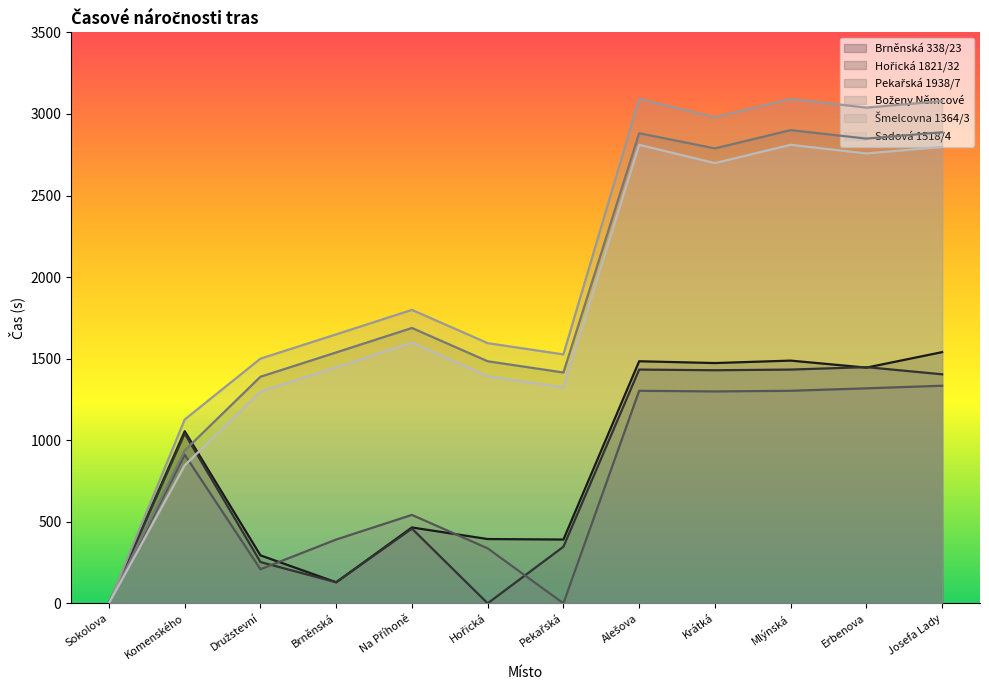

What is the value of the Brněnská 338/23 point at the 8th from the left?

1484